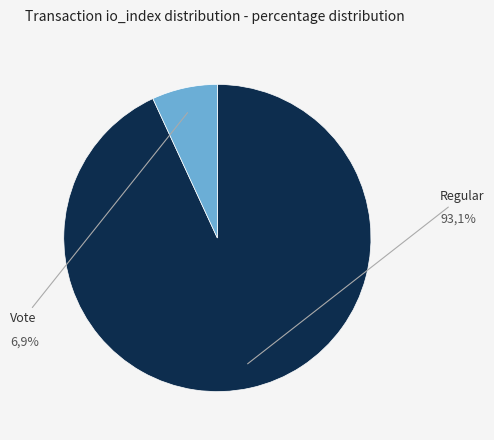

Is there any slice that represents more than half of the pie?

Yes